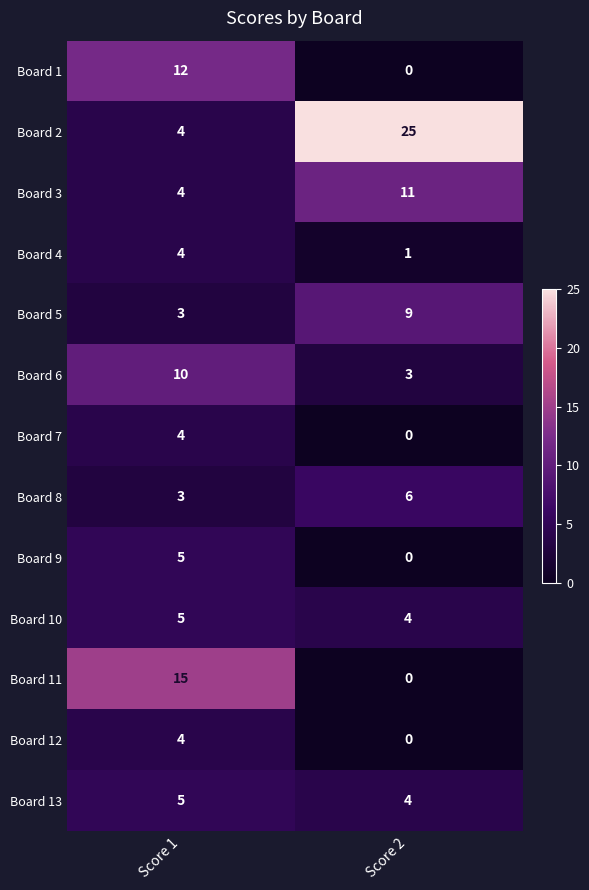

The Board 12 series shows 3 at Score 2. True or false?

False